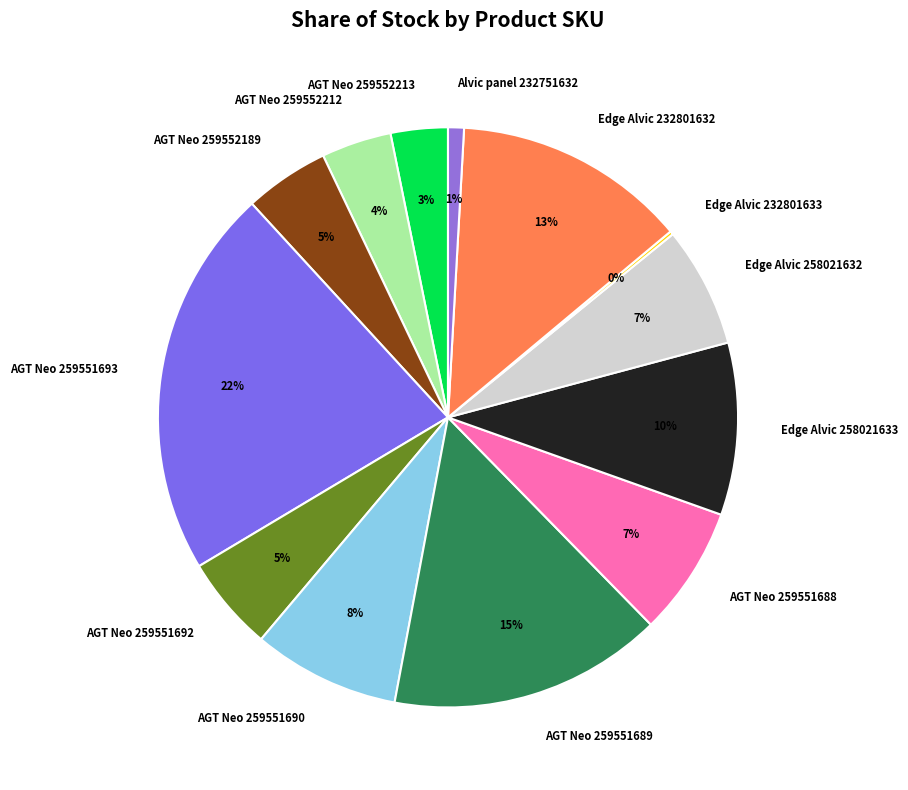

Which has a higher value, AGT Neo 259552212 or AGT Neo 259551692?

AGT Neo 259551692